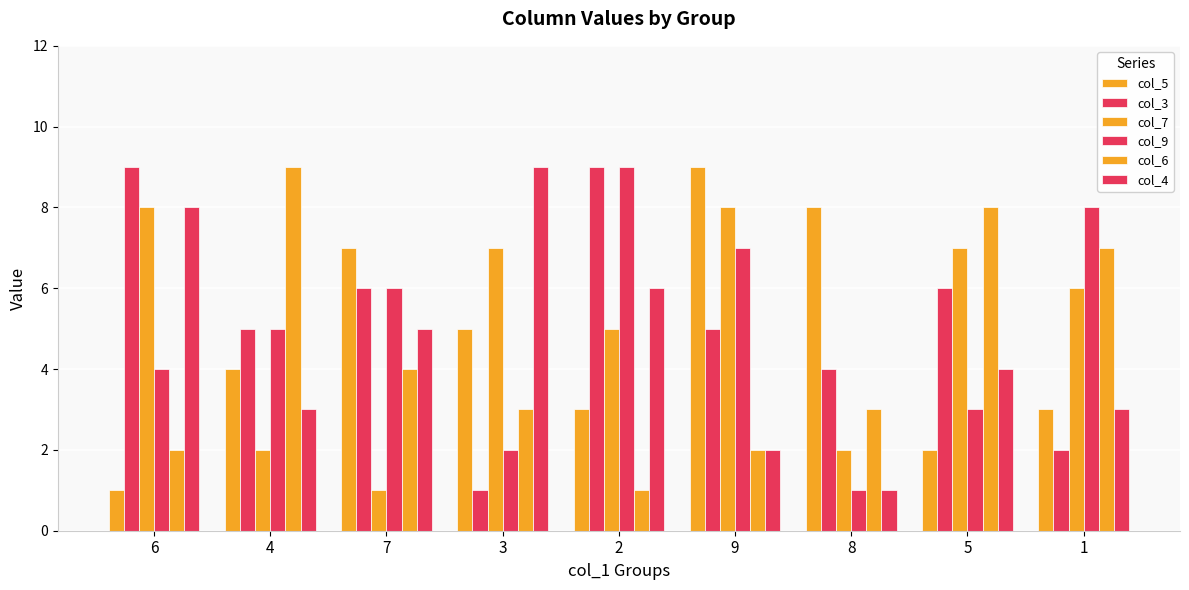

At 4, list the series in order from smallest to largest.

col_7, col_4, col_5, col_3, col_9, col_6